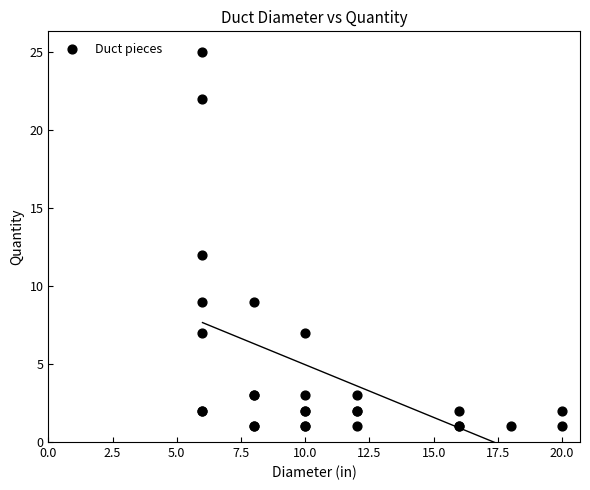

What Y value in the scatter plot is closest to 13?

12